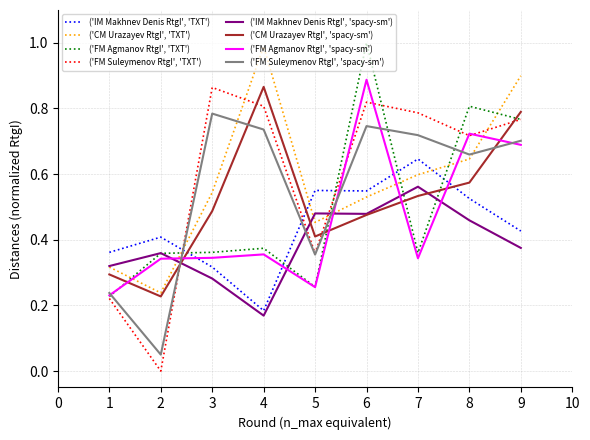

Which series has the widest spread of values?

('FM Suleymenov RtgI', 'TXT')